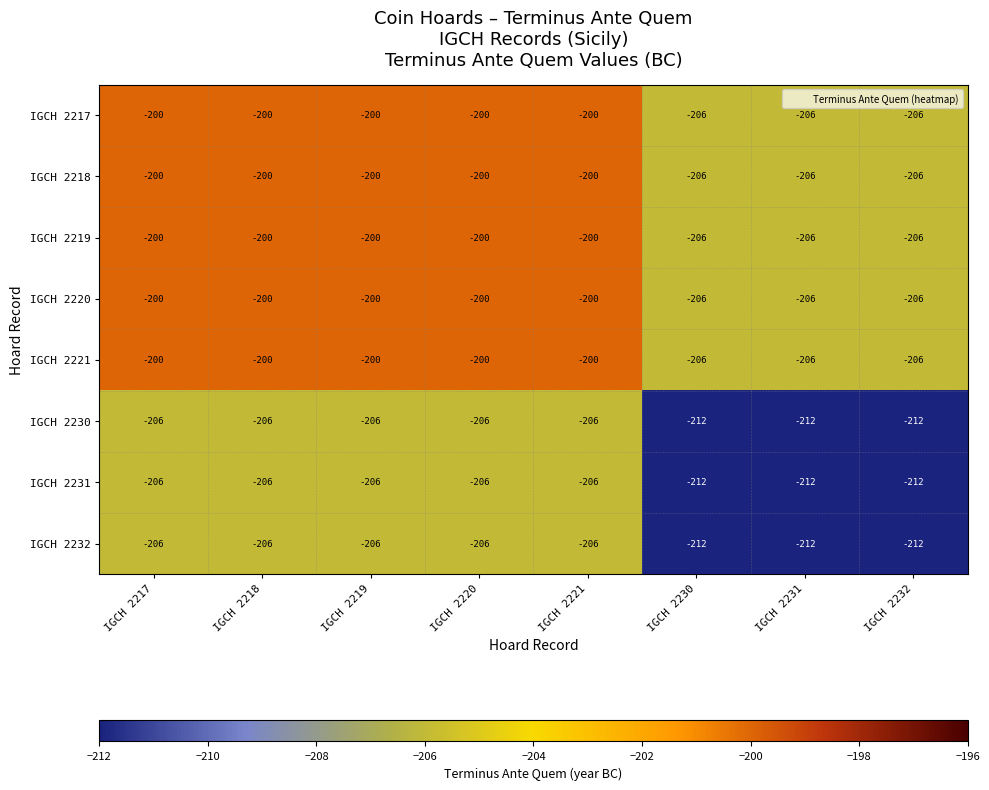

What is the approximate value of IGCH 2232 at IGCH 2232?

-212